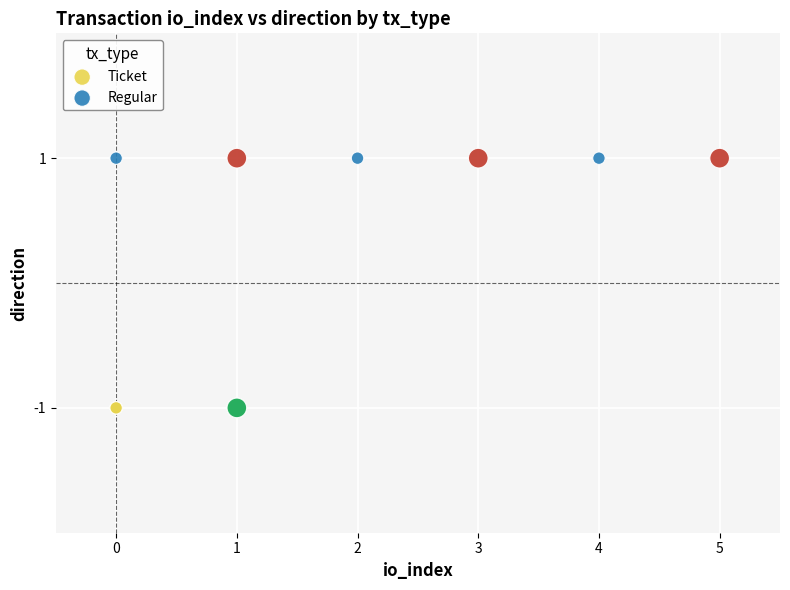

Which series reaches the minimum Y coordinate?

Ticket